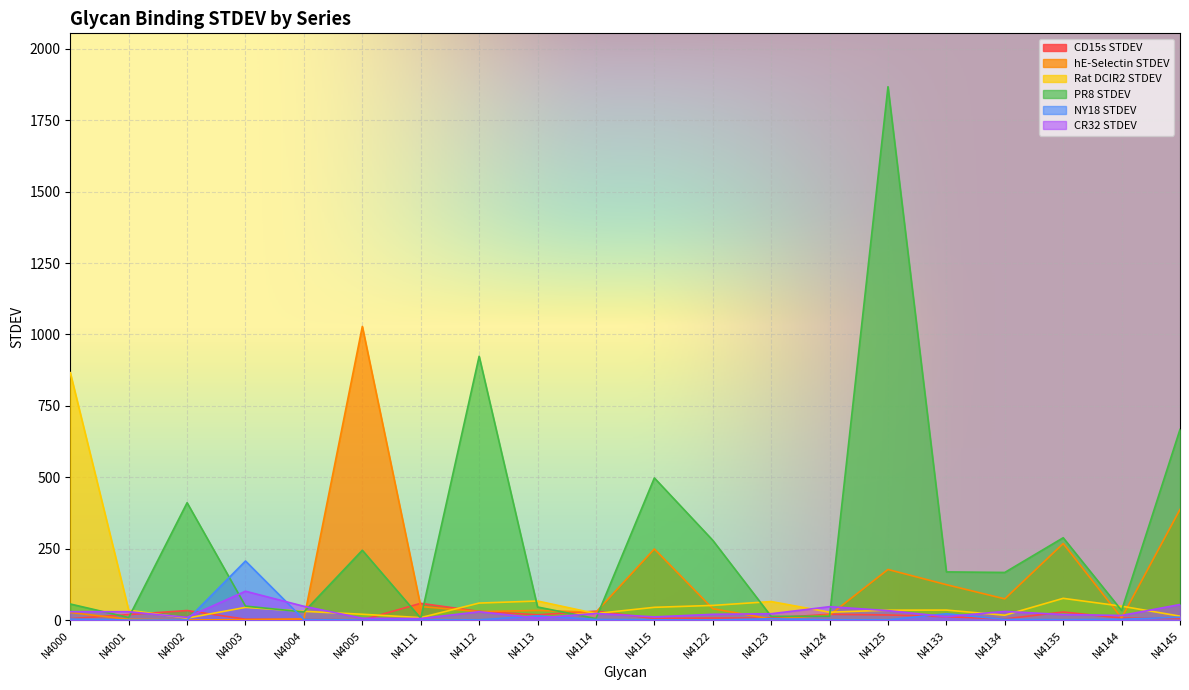

What is the minimum value shown in the chart?

1.0